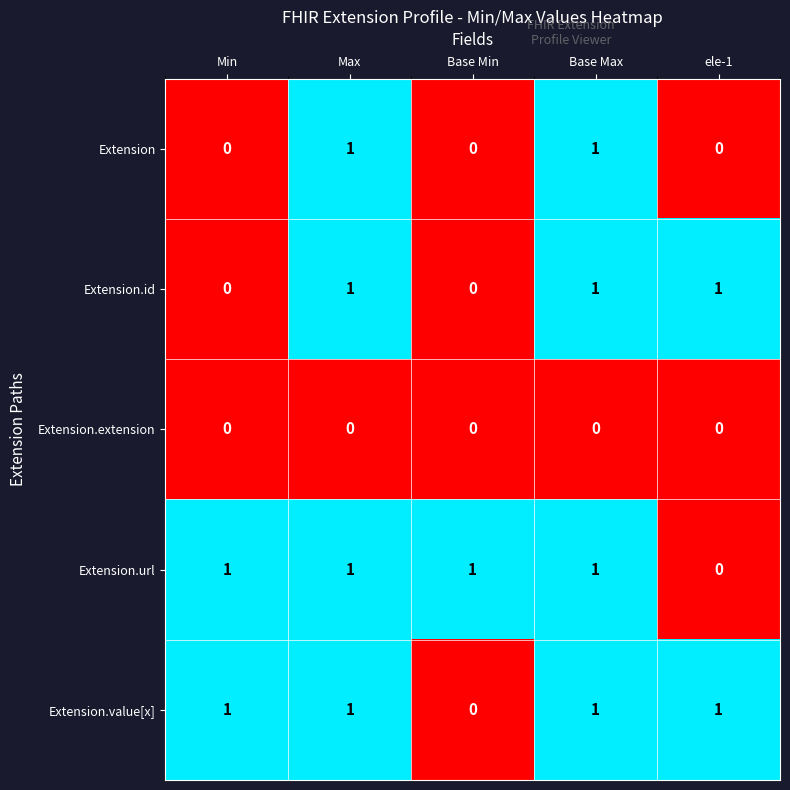

Reading left to right, transcribe all the data shown in this chart.

Extension: Min=0	Max=1	Base Min=0	Base Max=1	ele-1=0
Extension.id: Min=0	Max=1	Base Min=0	Base Max=1	ele-1=1
Extension.extension: Min=0	Max=0	Base Min=0	Base Max=0	ele-1=0
Extension.url: Min=1	Max=1	Base Min=1	Base Max=1	ele-1=0
Extension.value[x]: Min=1	Max=1	Base Min=0	Base Max=1	ele-1=1